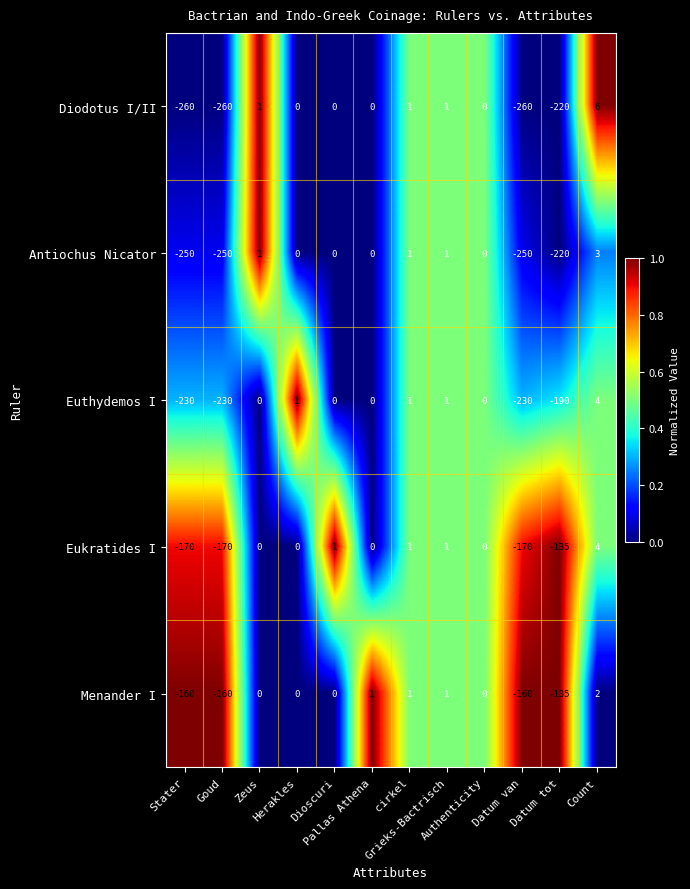

At which category is the sum across all series the highest?

Count